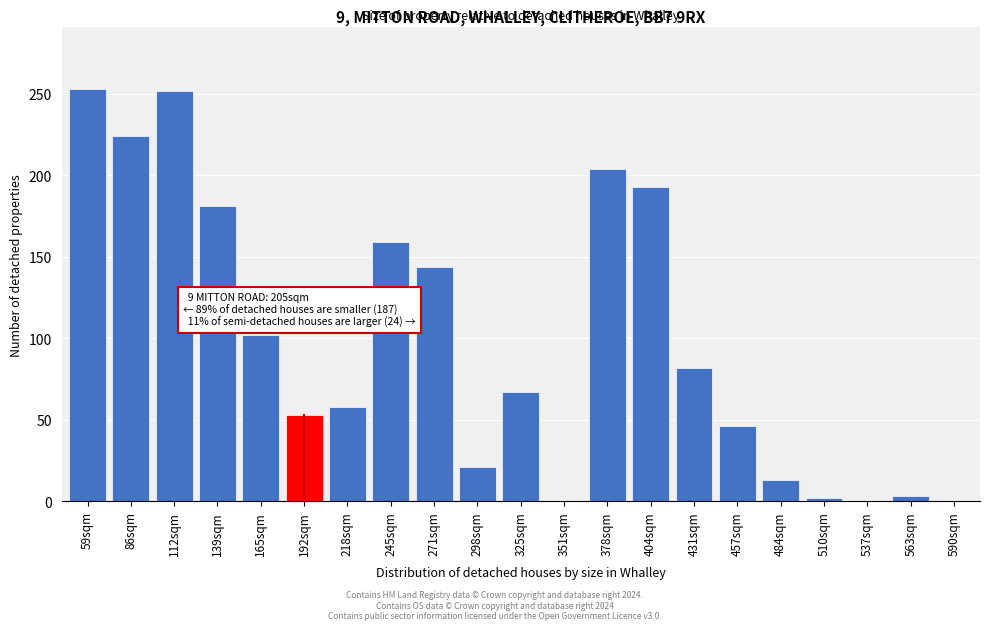

At which label is the value closest to 126?

271sqm